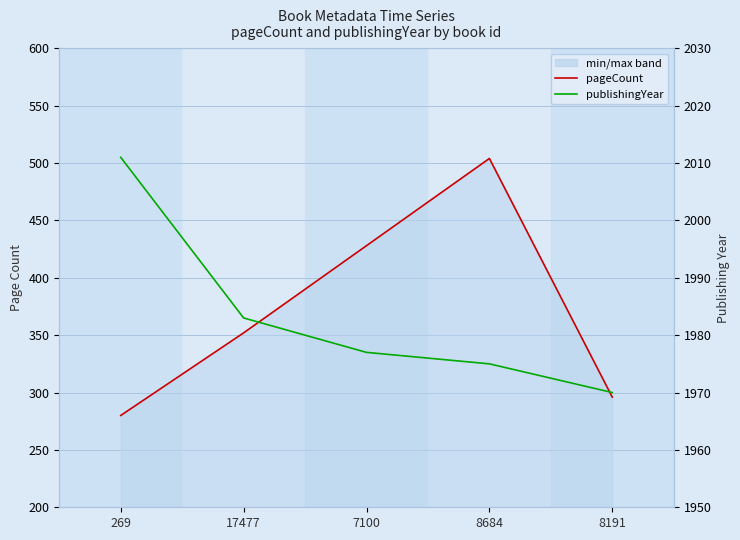

What is the sum of all pageCount values?

1860